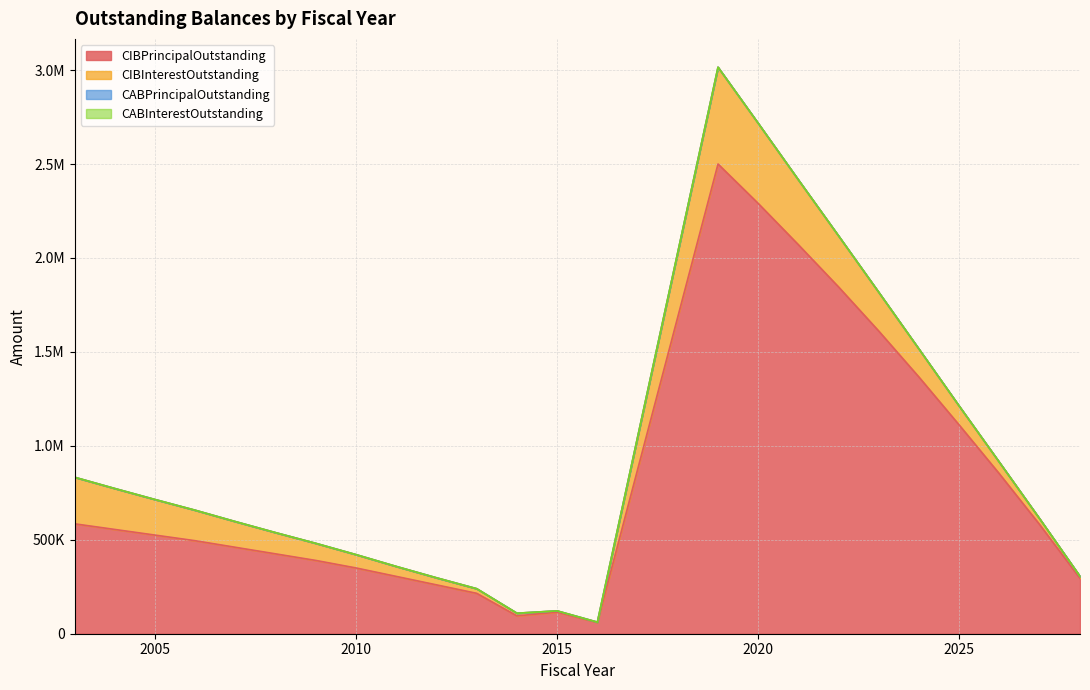

Reading right to left, transcribe all the data shown in this chart.

CIBPrincipalOutstanding: 2028=295000.0	2027=580000.0	2026=850000.0	2025=1110000.0	2024=1365000.0	2023=1610000.0	2022=1845000.0	2021=2070000.0	2020=2290000.0	2019=2500000.0	2016=60000.0	2015=115000.0	2014=95000.0	2013=215000.0	2012=260000.0	2011=305000.0	2010=350000.0	2009=390000.0	2008=425000.0	2007=460000.0	2006=495000.0	2005=525000.0	2004=555000.0	2003=585000.0
CIBInterestOutstanding: 2028=10472.5	2027=31062.5	2026=61237.5	2025=100642.5	2024=149100.0	2023=206255.0	2022=271752.5	2021=345237.5	2020=426532.5	2019=515282.5	2016=1665.0	2015=6498.8	2014=14200.0	2013=24625.0	2012=37632.5	2011=53073.8	2010=70926.2	2009=91011.2	2008=113022.5	2007=136803.8	2006=162320.0	2005=189425.0	2004=217975.0	2003=247940.0
CABPrincipalOutstanding: 2028=0.0	2027=0.0	2026=0.0	2025=0.0	2024=0.0	2023=0.0	2022=0.0	2021=0.0	2020=0.0	2019=0.0	2016=0.0	2015=0.0	2014=0.0	2013=0.0	2012=0.0	2011=0.0	2010=0.0	2009=0.0	2008=0.0	2007=0.0	2006=0.0	2005=0.0	2004=0.0	2003=0.0
CABInterestOutstanding: 2028=0.0	2027=0.0	2026=0.0	2025=0.0	2024=0.0	2023=0.0	2022=0.0	2021=0.0	2020=0.0	2019=0.0	2016=0.0	2015=0.0	2014=0.0	2013=0.0	2012=0.0	2011=0.0	2010=0.0	2009=0.0	2008=0.0	2007=0.0	2006=0.0	2005=0.0	2004=0.0	2003=0.0